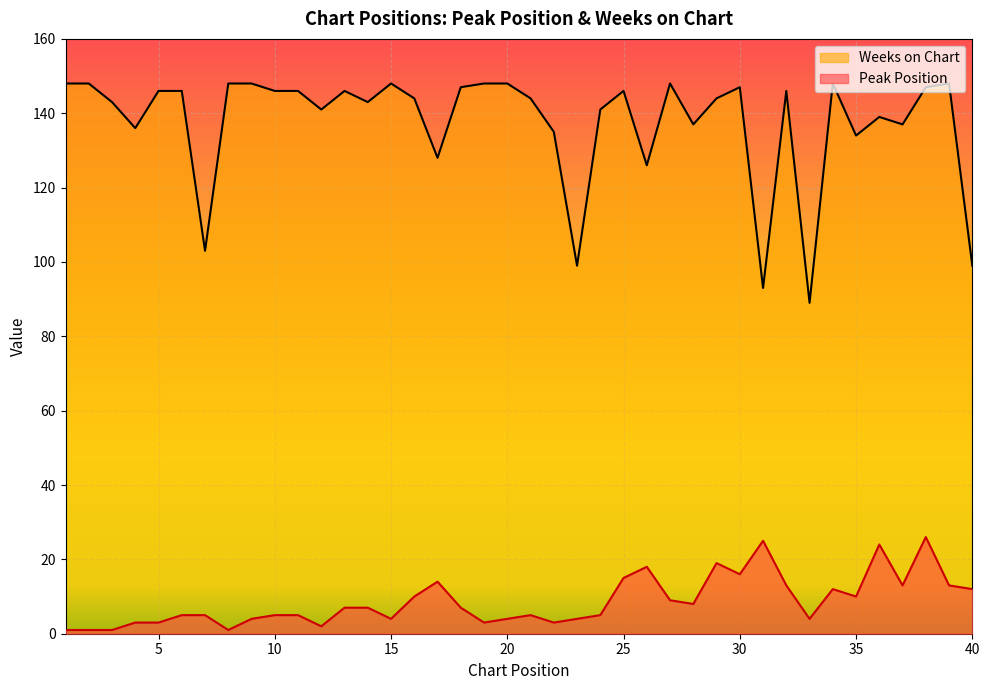

What is the difference between the Peak Position values at 5 and 40?

9